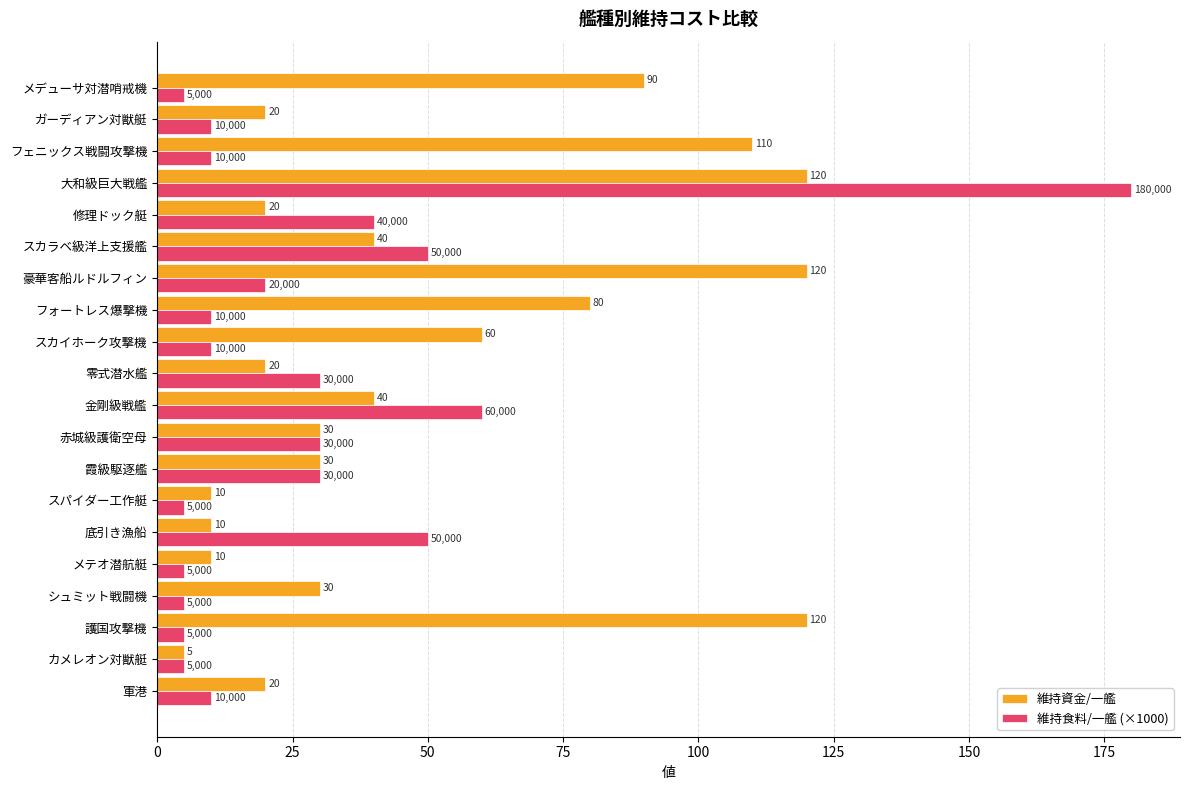

The value of 維持食料/一艦 (×1000) at ガーディアン対獣艇 is 10. True or false?

True